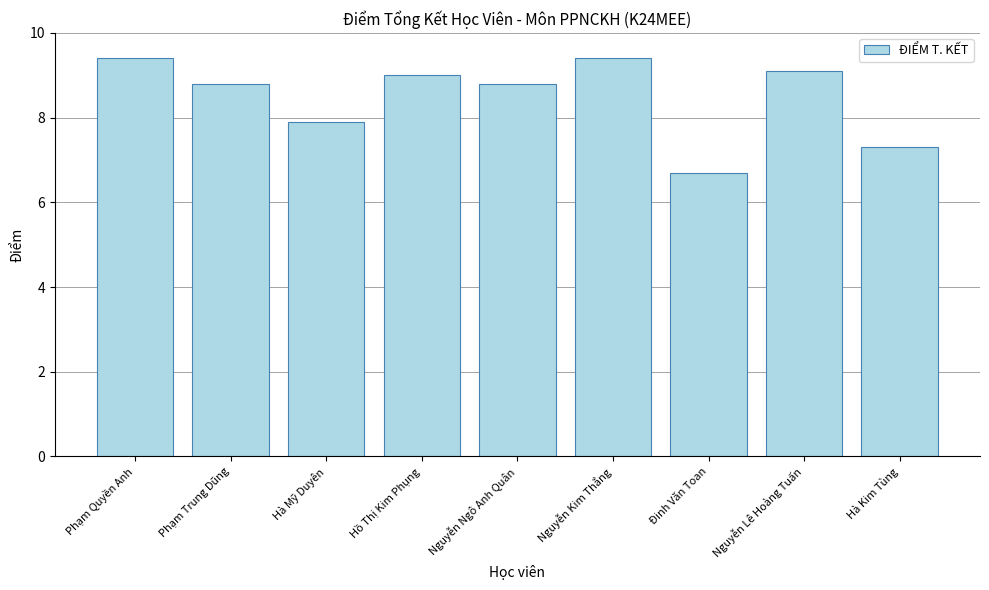

Are the bars grouped side by side (vs. stacked)?

No